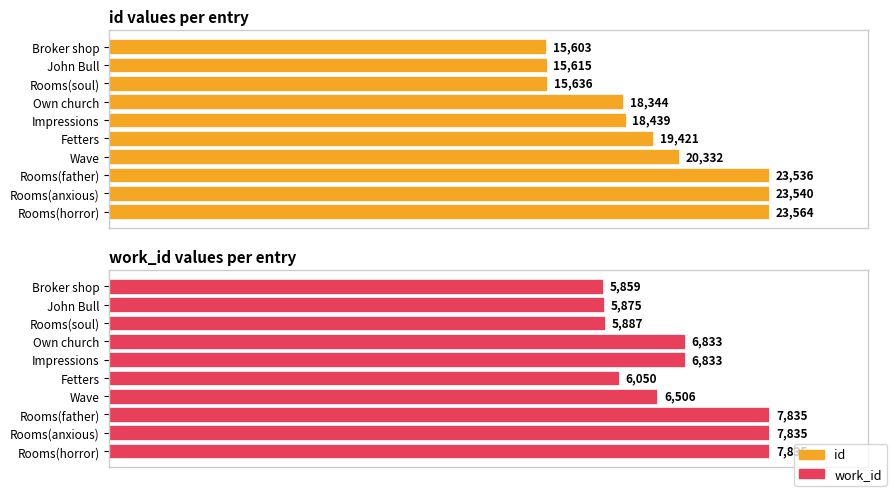

Rank the series by their maximum value, from highest to lowest.

id, work_id